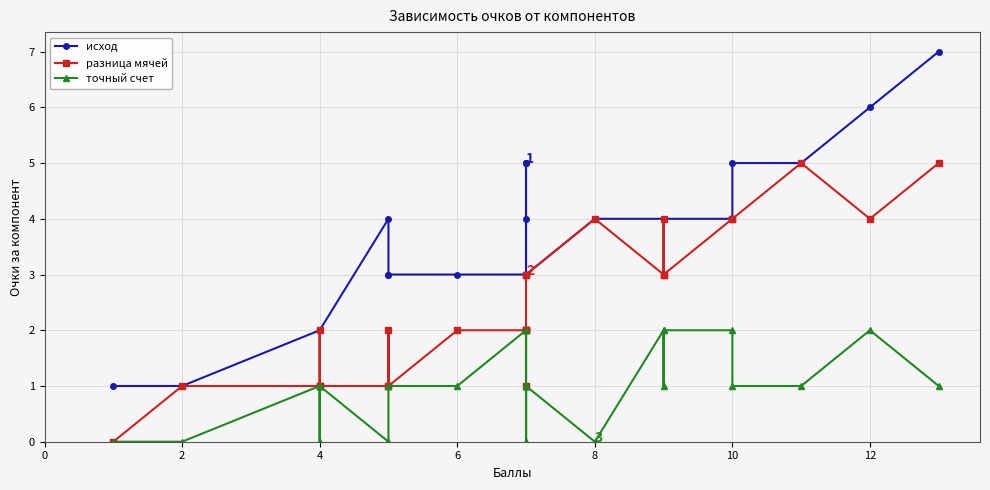

What is the label of the 23rd point from the left?

10